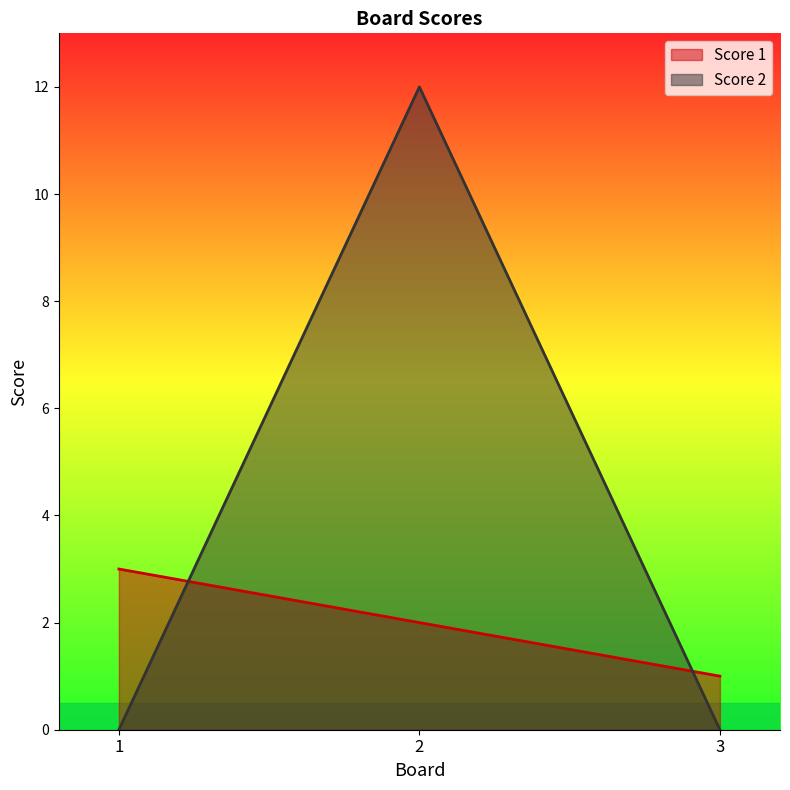

Reading right to left, list all the values displayed in this chart.

Score 1: 3=1	2=2	1=3
Score 2: 3=0	2=12	1=0